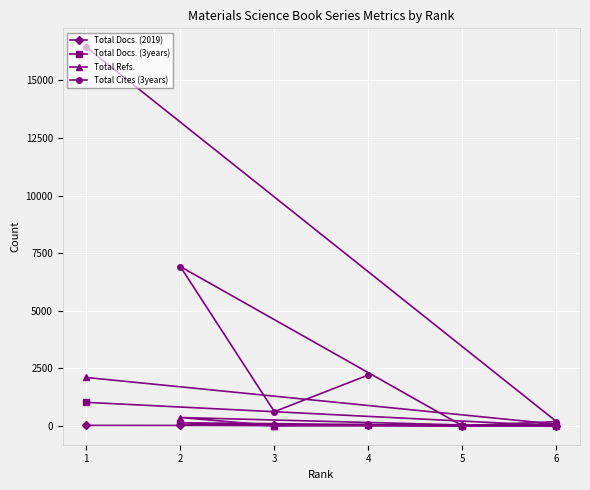

Which series has the widest spread of values?

Total Cites (3years)